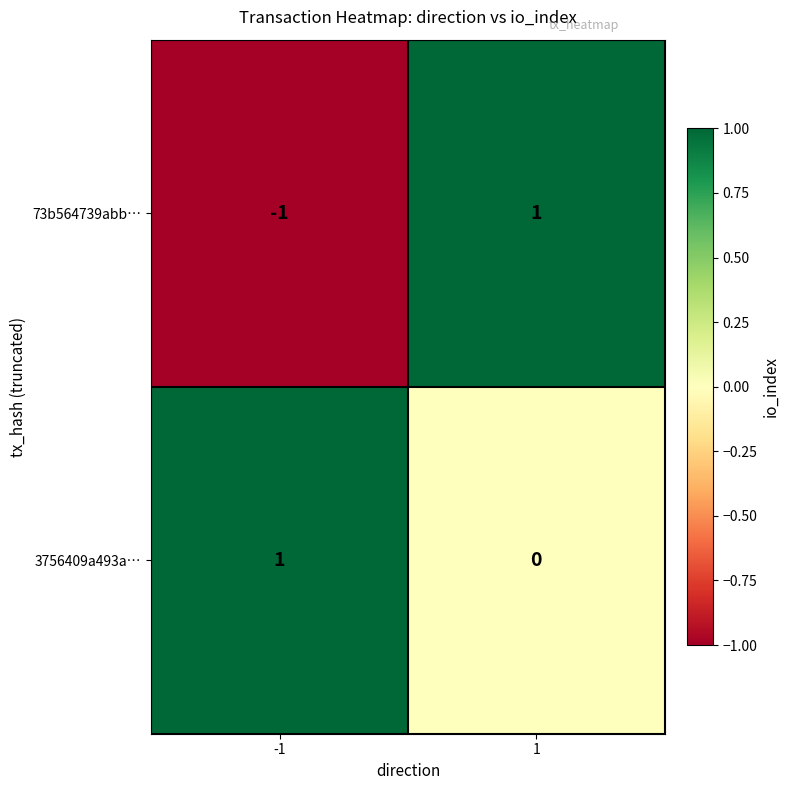

The value of 73b564739abb… at -1 is -1. True or false?

True